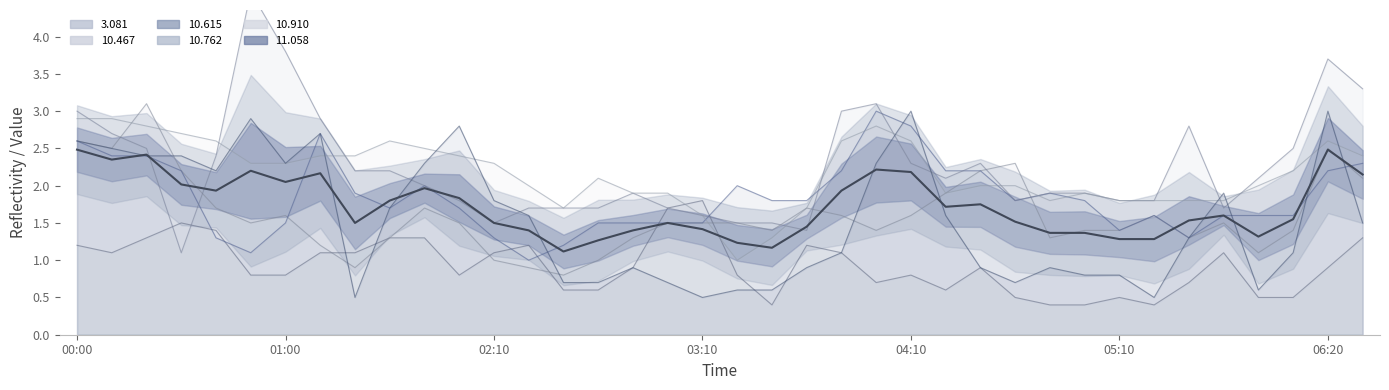

True or false: the data shows 1.4 at 21.

True